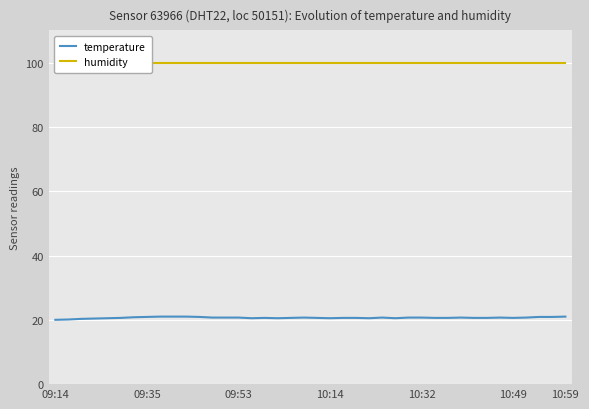

True or false: temperature has a value of 20.5 at 17.

True